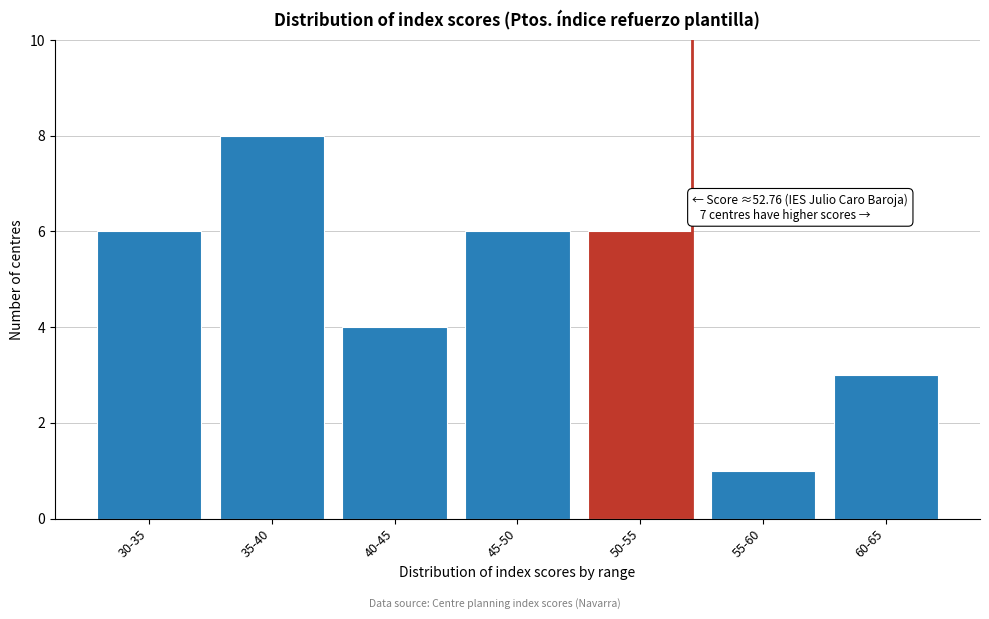

Reading right to left, extract all data points from this chart.

60-65=3	55-60=1	50-55=6	45-50=6	40-45=4	35-40=8	30-35=6